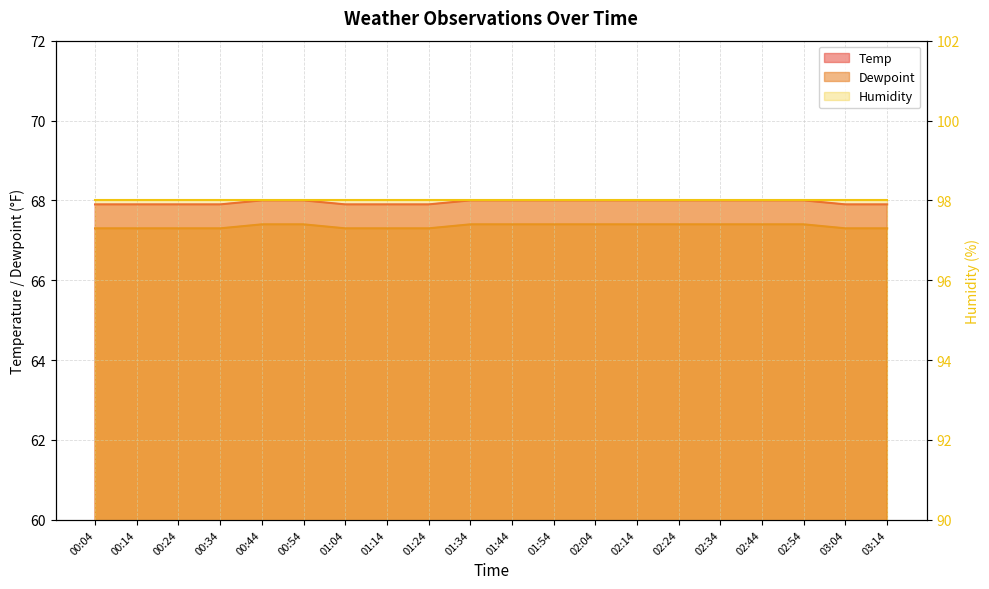

What is the minimum value shown in the chart?

67.3